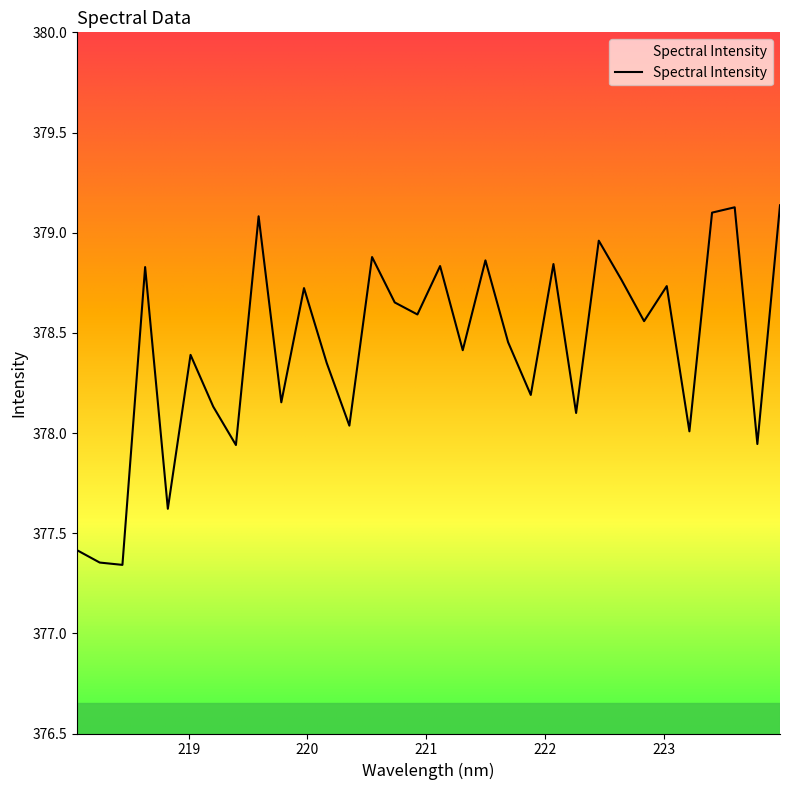

What is the difference between the maximum and minimum values?

1.8